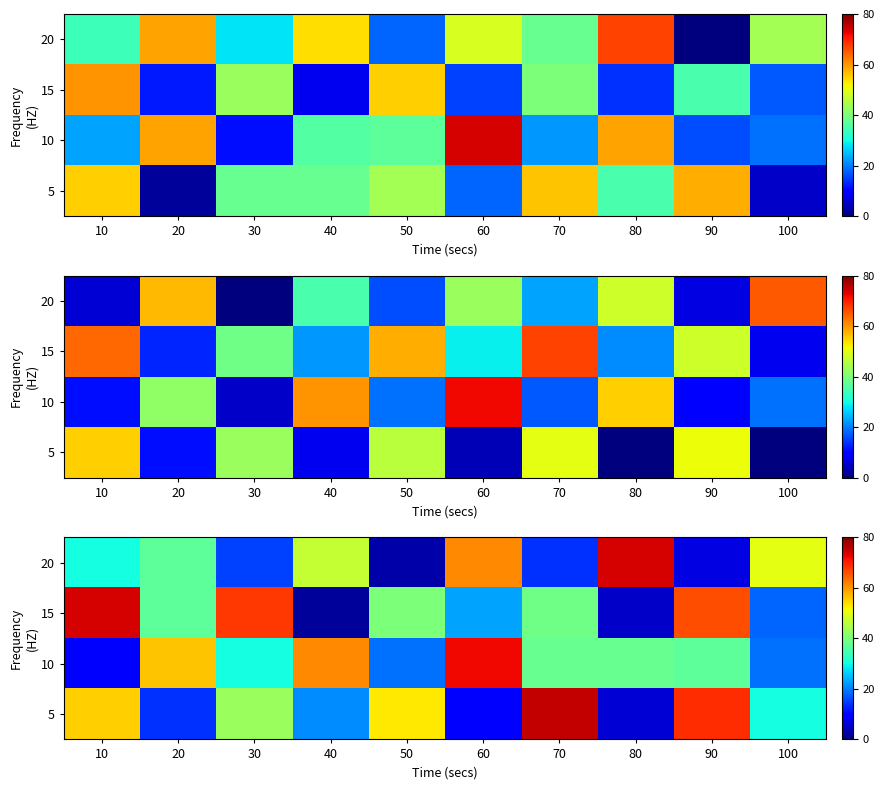

The value of 10 at 50 is 19. True or false?

True